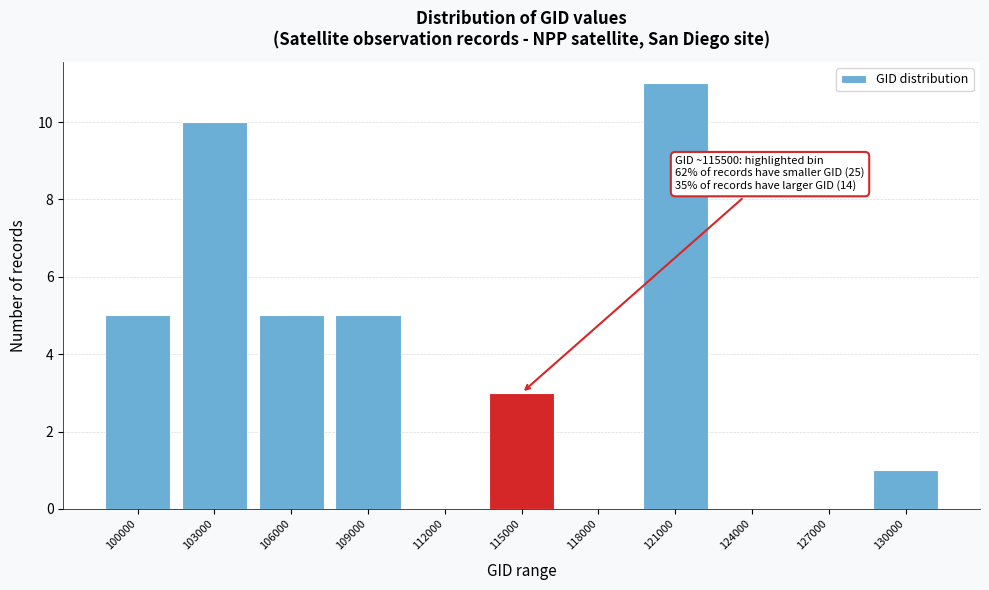

Reading left to right, extract all data points from this chart.

100000=5	103000=10	106000=5	109000=5	112000=0	115000=3	118000=0	121000=11	124000=0	127000=0	130000=1